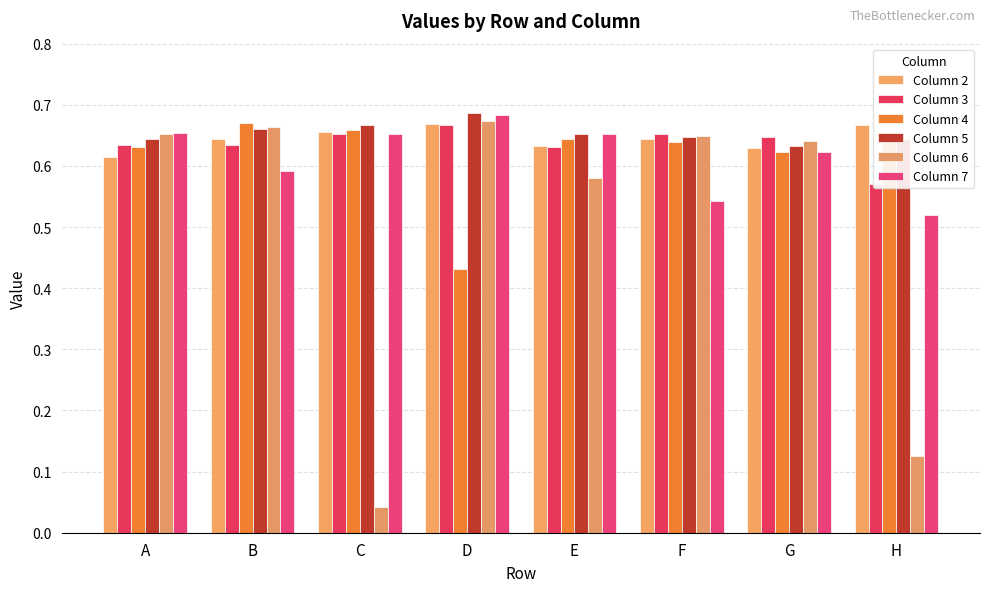

Is it true that Column 6 equals 1.0 at B?

False